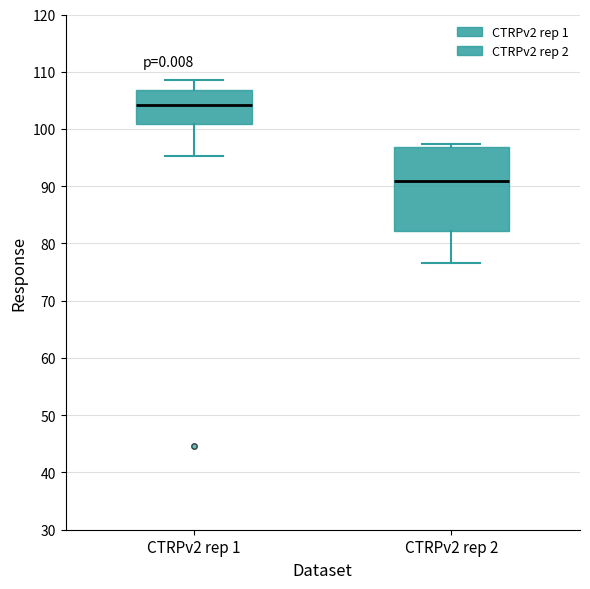

Where does the upper whisker of the box for CTRPv2 rep 1 end on the y-axis? The values are not printed on the chart, so give them approximately, as read against the axis.

109